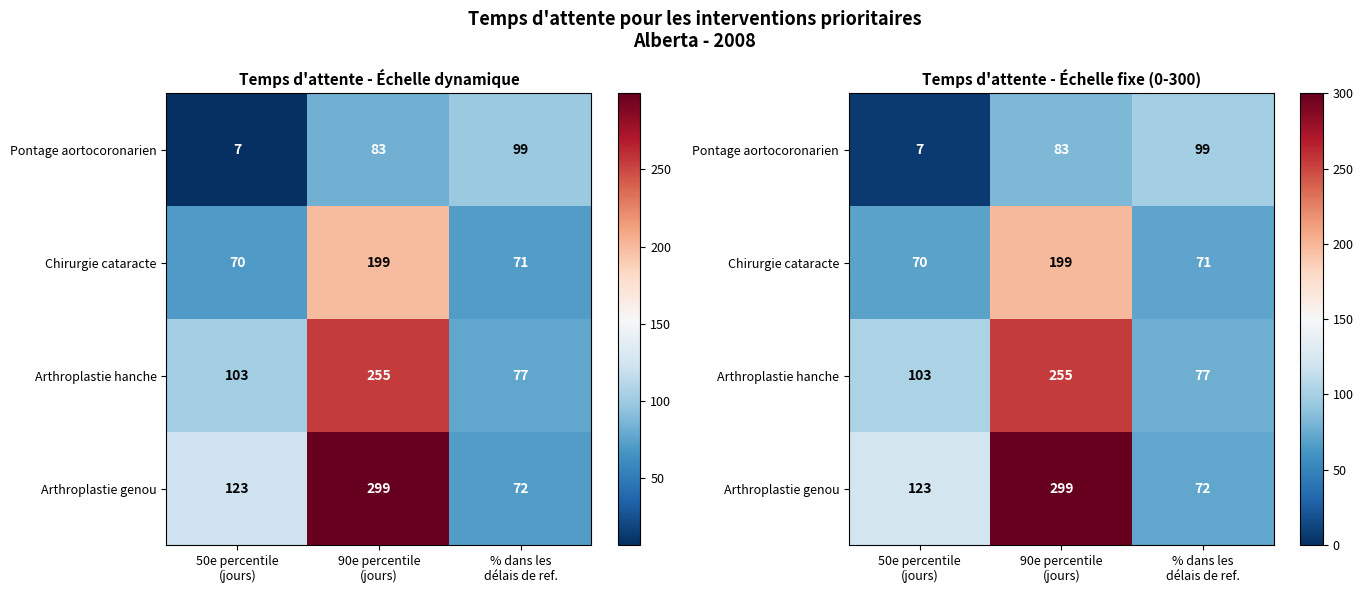

What is the smallest value displayed?

7